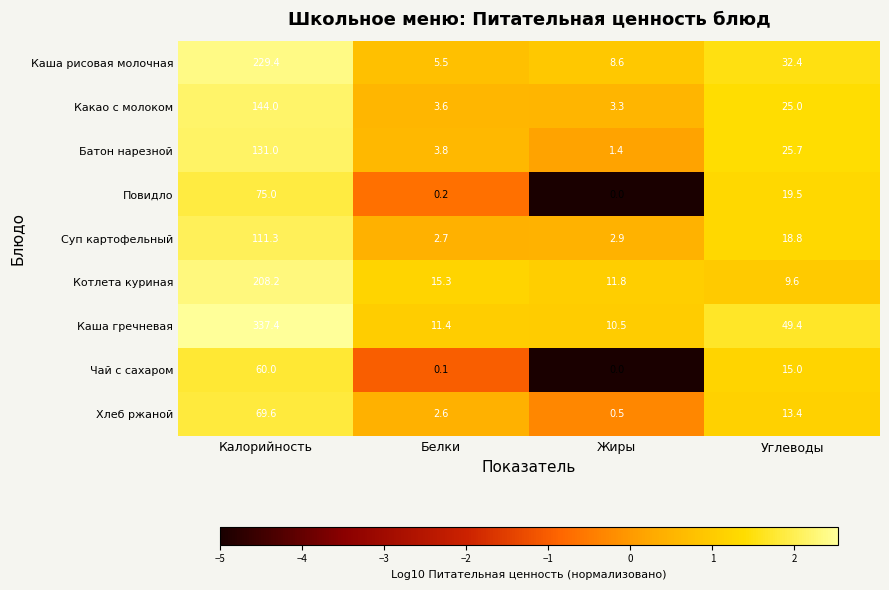

Which series has the largest total across all categories?

Каша гречневая